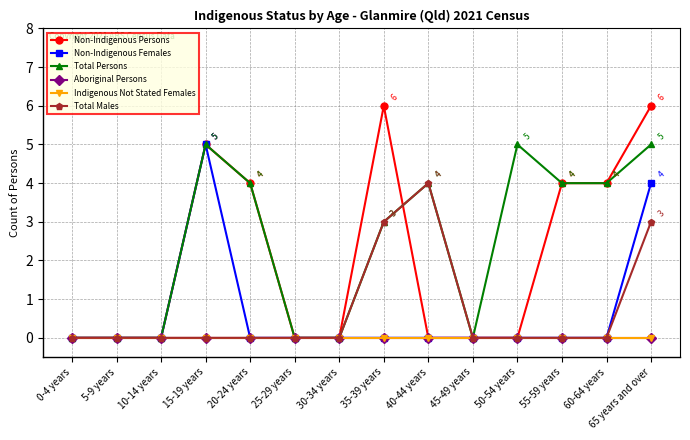

Count the Total Males values in the range 0 to 1.

11